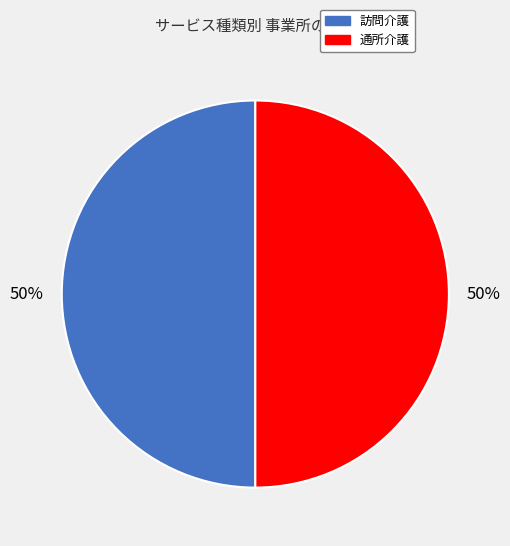

Is the sum of 訪問介護 and 通所介護 greater than half?

Yes